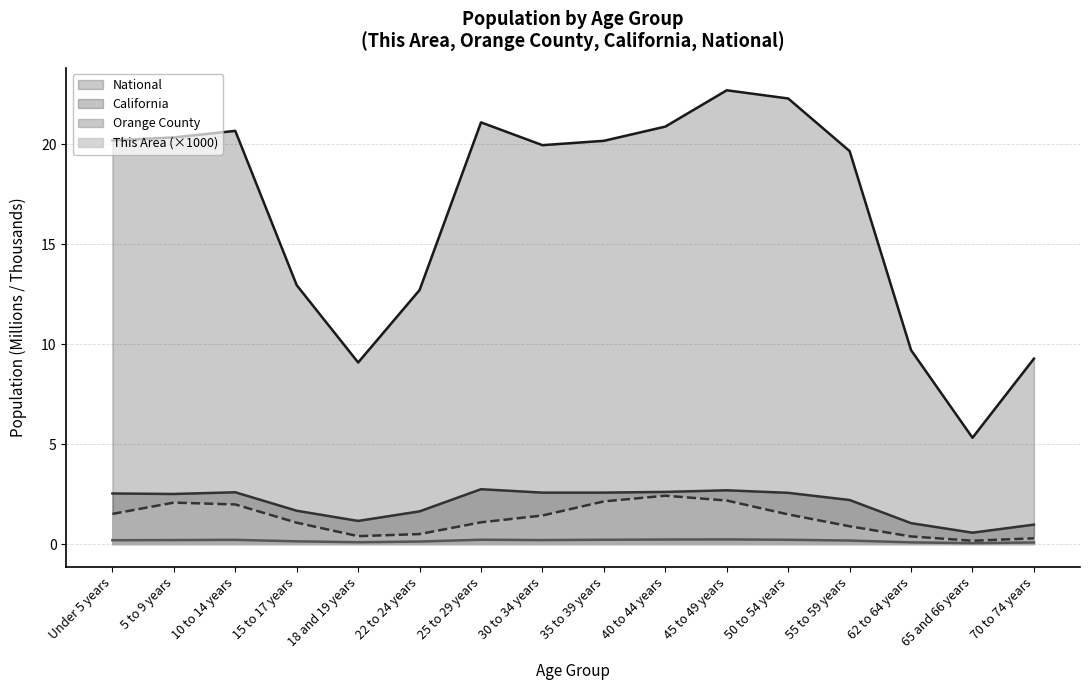

True or false: Orange County has a value of 0.2 at 25 to 29 years.

True